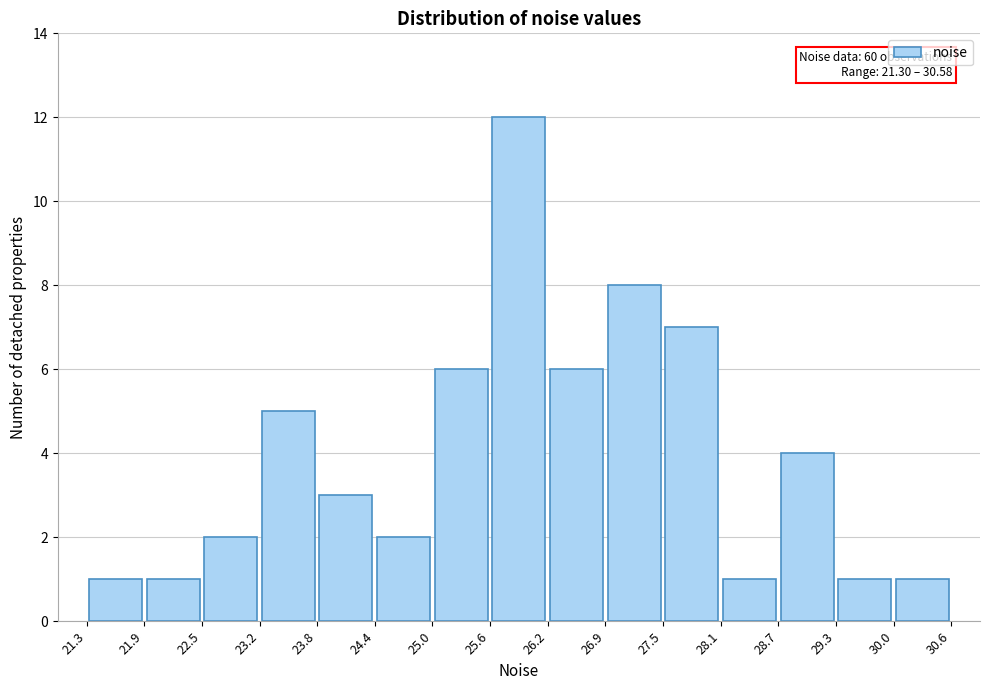

Which range on the x-axis has the tallest bar?

25.6 to 26.2